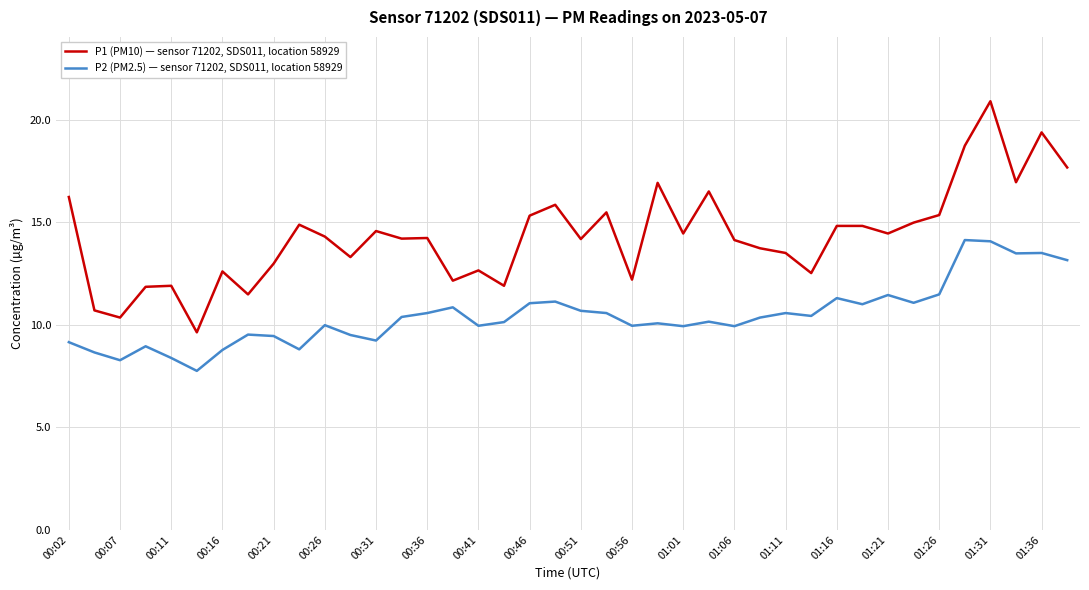

Rank the series by their maximum value, from highest to lowest.

P1 (PM10) — sensor 71202, SDS011, location 58929, P2 (PM2.5) — sensor 71202, SDS011, location 58929